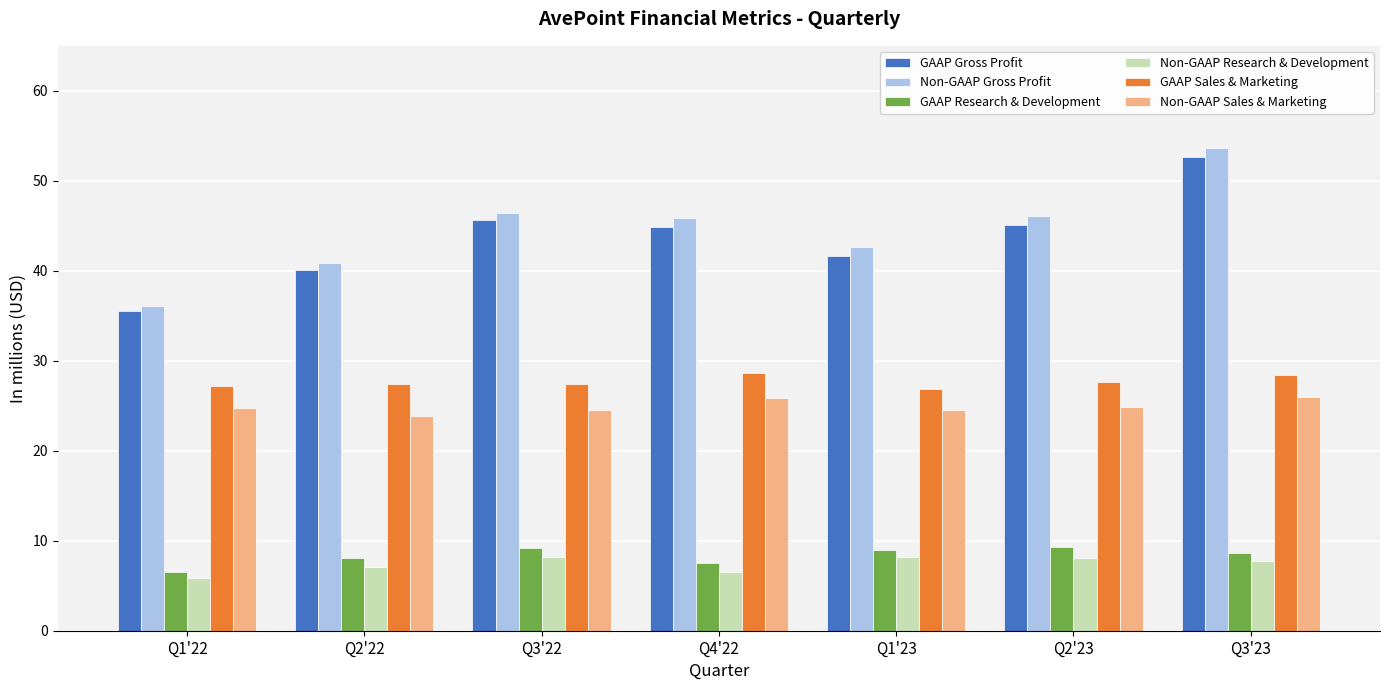

At how many categories does at least one series exceed 8?

7